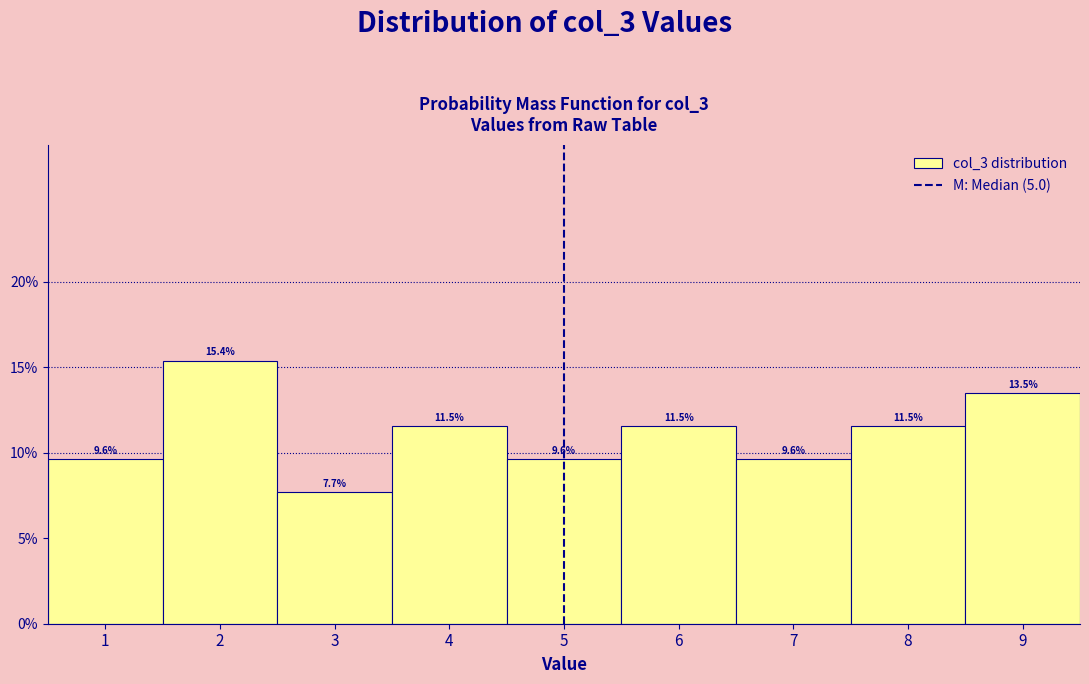

Which range on the x-axis has the tallest bar?

1.5 to 2.5